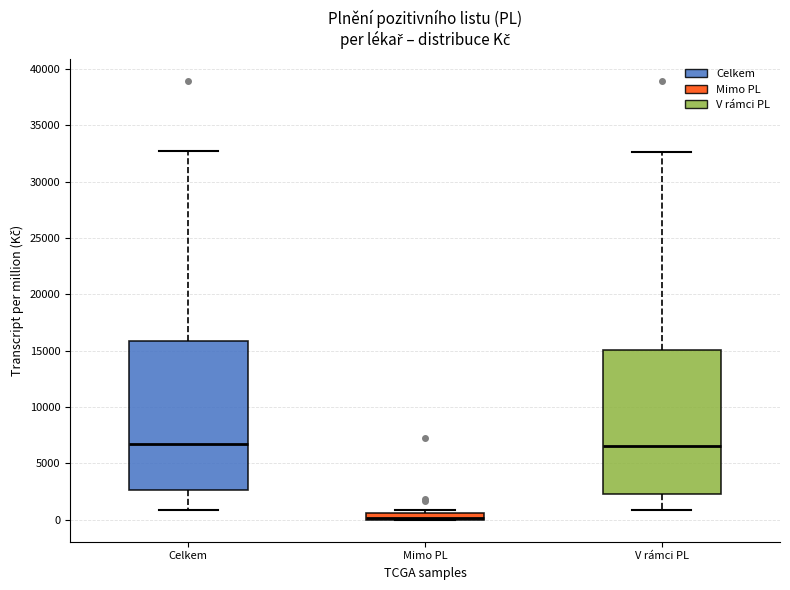

Which box's median line is the lowest?

Mimo PL